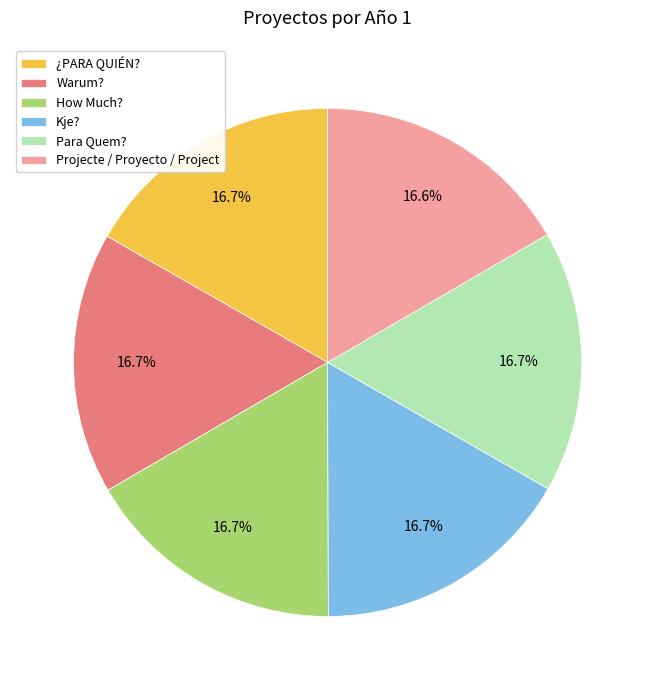

True or false: ¿PARA QUIÉN? accounts for 9% of the total.

False